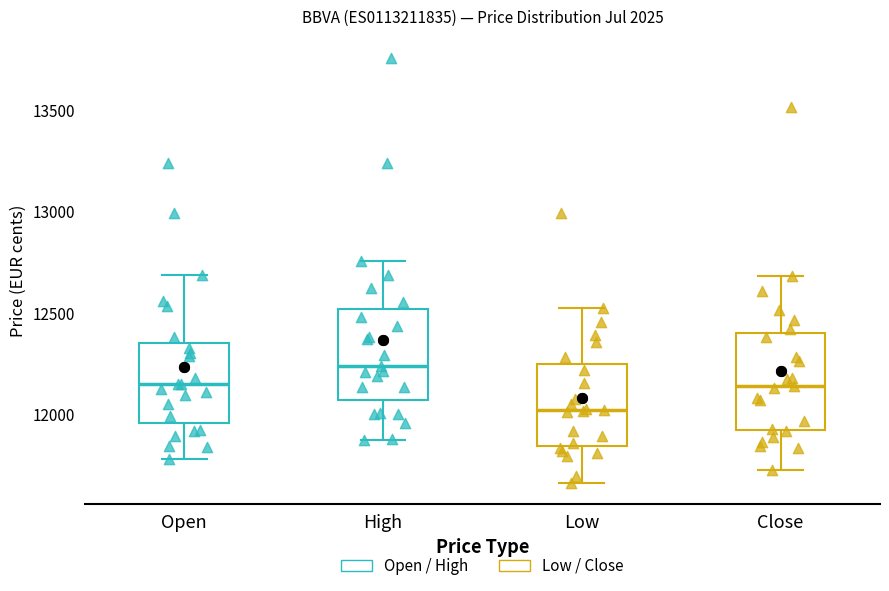

Reading left to right, read every box against the y-axis: the position of its median line, the range the box covers, and the ends of its whiskers. The values are not printed on the chart, so give them approximately, as read against the axis.

Open: median 12150, box 11950 to 12350, whiskers 11800 to 12700
High: median 12250, box 12050 to 12500, whiskers 11850 to 12750
Low: median 12050, box 11850 to 12250, whiskers 11650 to 12550
Close: median 12150, box 11950 to 12400, whiskers 11750 to 12700